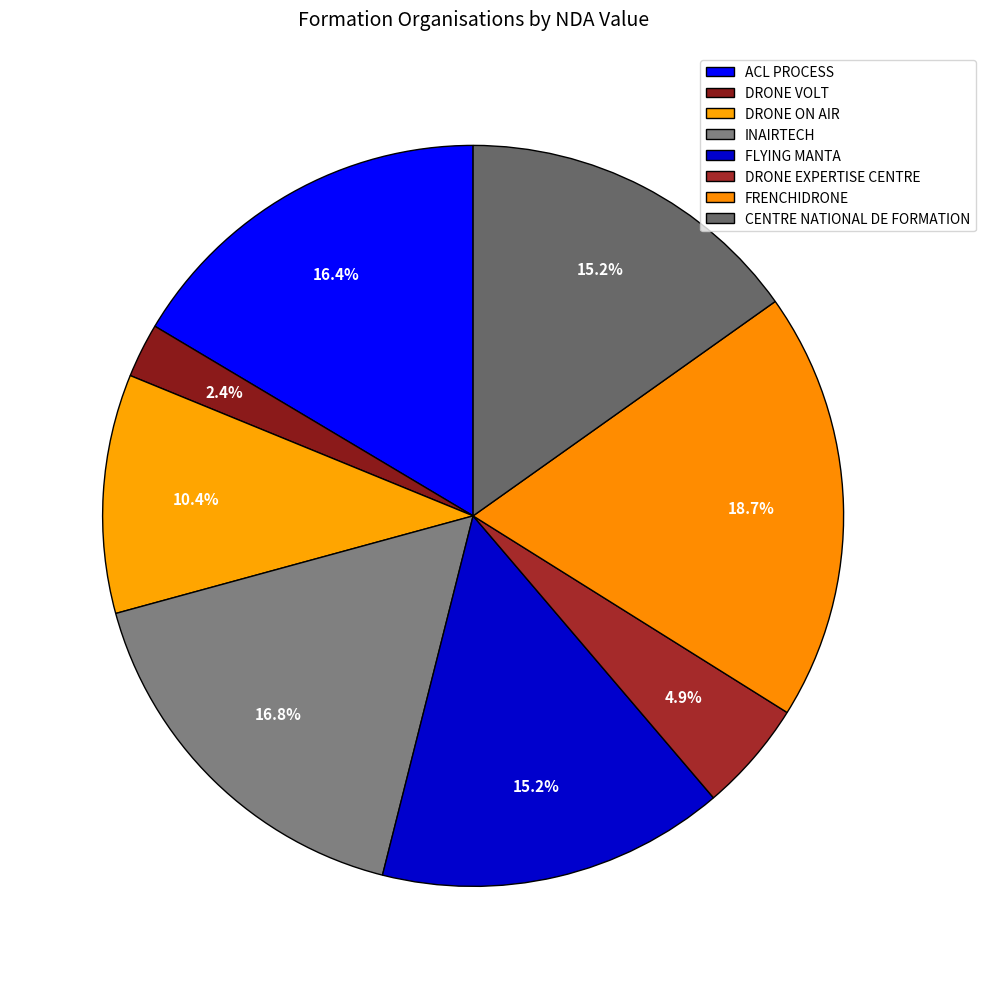

What percentage is the FRENCHIDRONE slice, to the nearest percent?

19%